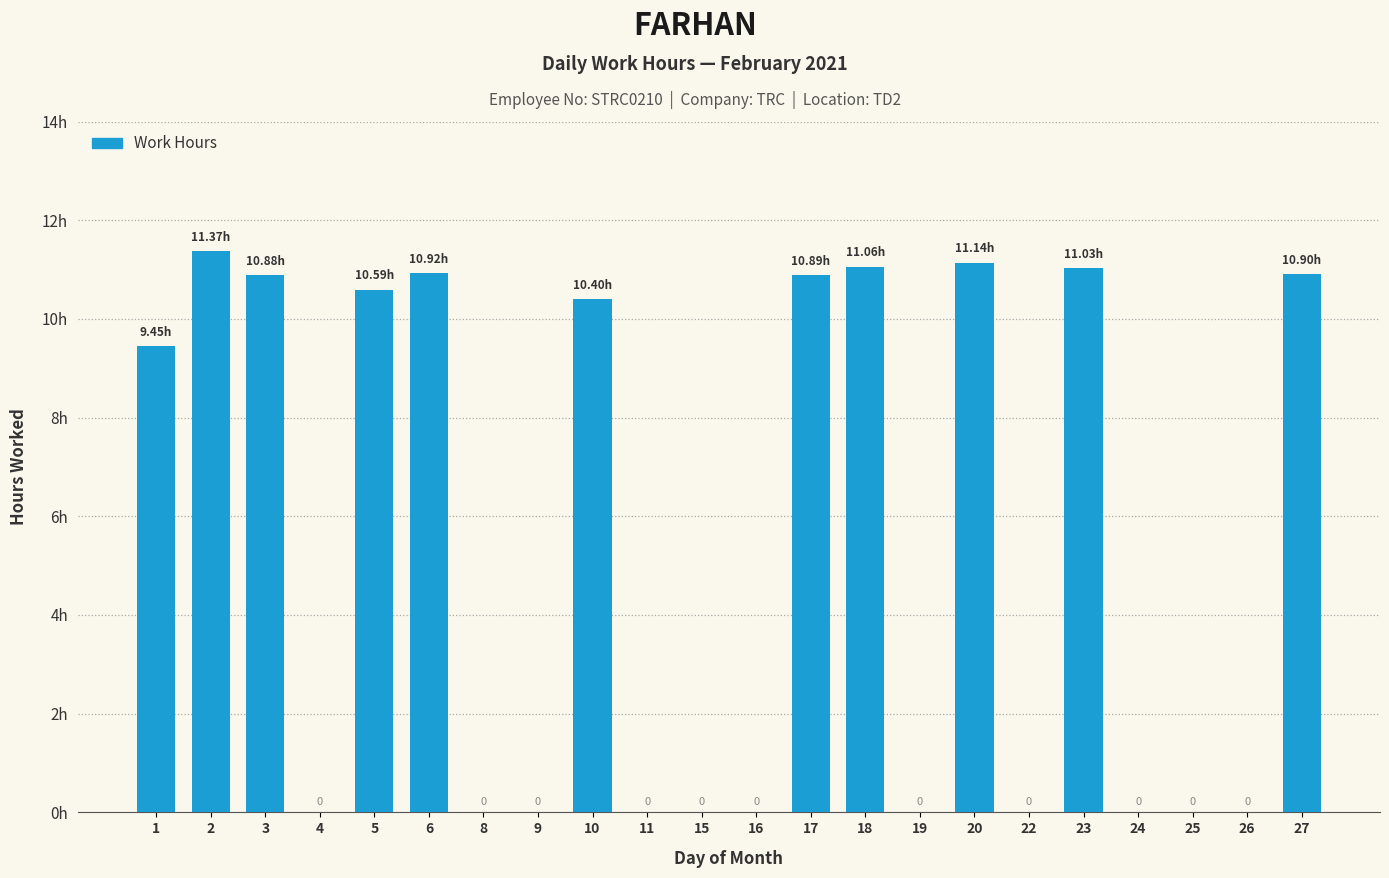

Are the bars horizontal?

No